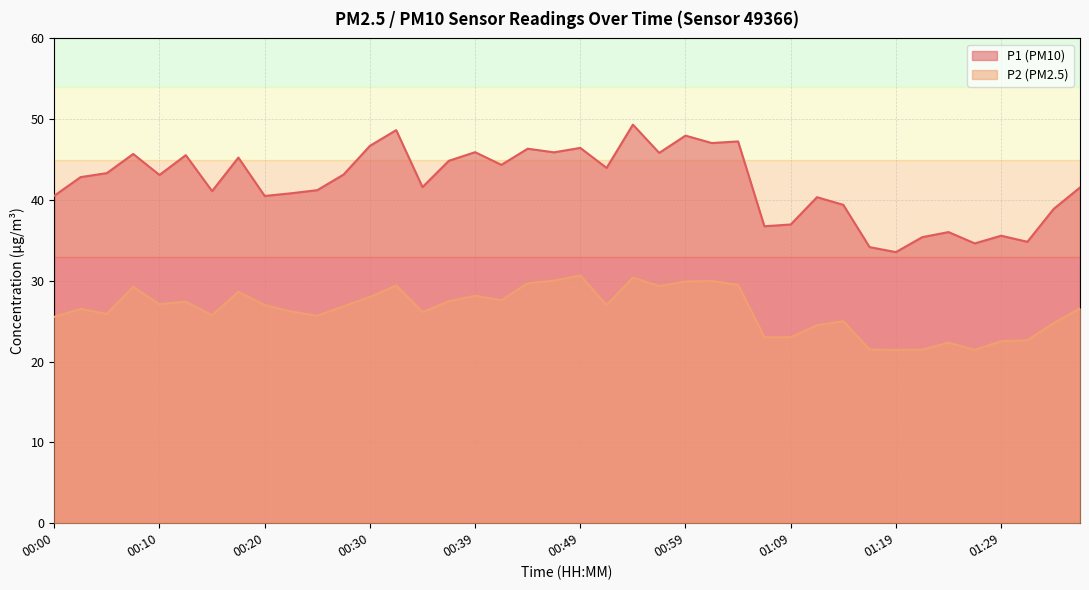

Reading left to right, transcribe all the data shown in this chart.

P1: 00:00=40.5	00:03=42.8	00:05=43.3	00:07=45.7	00:10=43.1	00:12=45.5	00:15=41.1	00:17=45.2	00:20=40.5	00:22=40.8	00:25=41.2	00:27=43.1	00:30=46.7	00:32=48.6	00:35=41.6	00:37=44.9	00:39=45.9	00:42=44.4	00:44=46.4	00:47=45.9	00:49=46.5	00:52=44.0	00:54=49.3	00:57=45.8	00:59=48.0	01:02=47.0	01:04=47.2	01:07=36.8	01:09=37.0	01:11=40.4	01:14=39.4	01:16=34.2	01:19=33.5	01:21=35.4	01:24=36.0	01:26=34.6	01:29=35.6	01:31=34.8	01:34=38.9	01:36=41.5
P2: 00:00=25.6	00:03=26.5	00:05=25.9	00:07=29.2	00:10=27.1	00:12=27.4	00:15=25.7	00:17=28.6	00:20=27.0	00:22=26.2	00:25=25.7	00:27=26.9	00:30=28.0	00:32=29.4	00:35=26.1	00:37=27.5	00:39=28.1	00:42=27.6	00:44=29.7	00:47=30.0	00:49=30.6	00:52=27.0	00:54=30.4	00:57=29.4	00:59=29.9	01:02=30.0	01:04=29.5	01:07=23.0	01:09=23.0	01:11=24.5	01:14=25.0	01:16=21.5	01:19=21.4	01:21=21.5	01:24=22.4	01:26=21.4	01:29=22.5	01:31=22.6	01:34=24.8	01:36=26.6